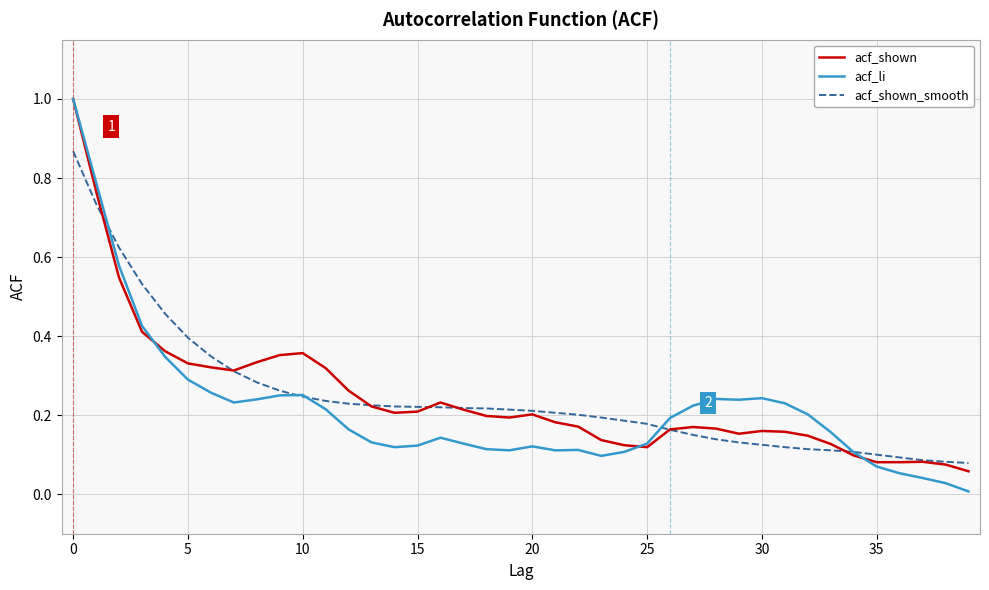

Does the chart have visible grid lines?

Yes